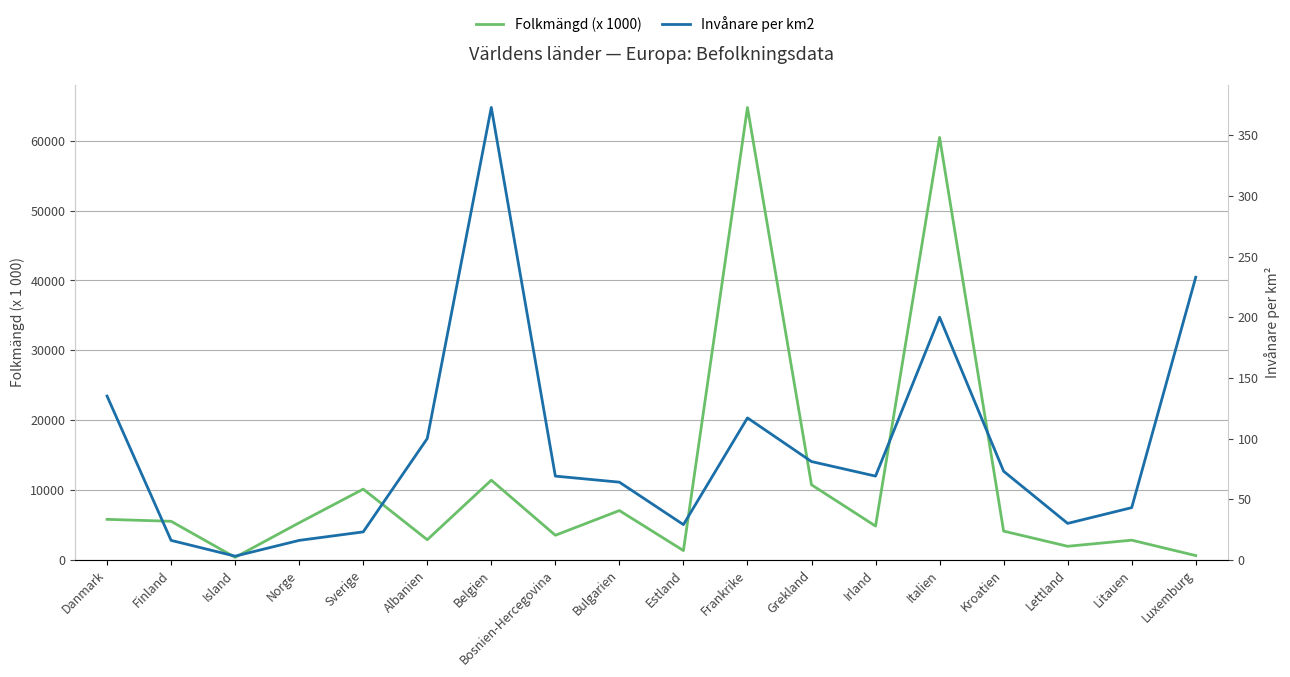

What is the difference between the Folkmängd (x 1000) values at Kroatien and Bulgarien?

2945